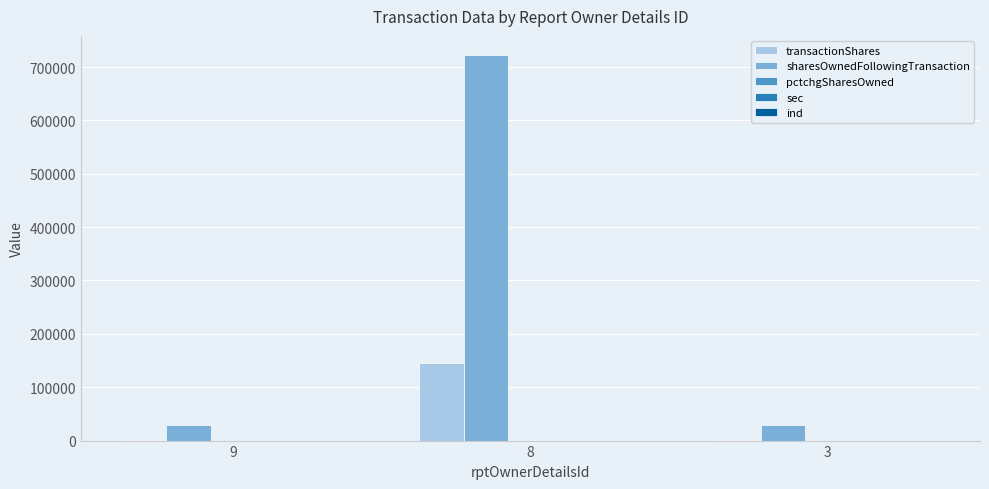

At which category is the sum across all series the highest?

8